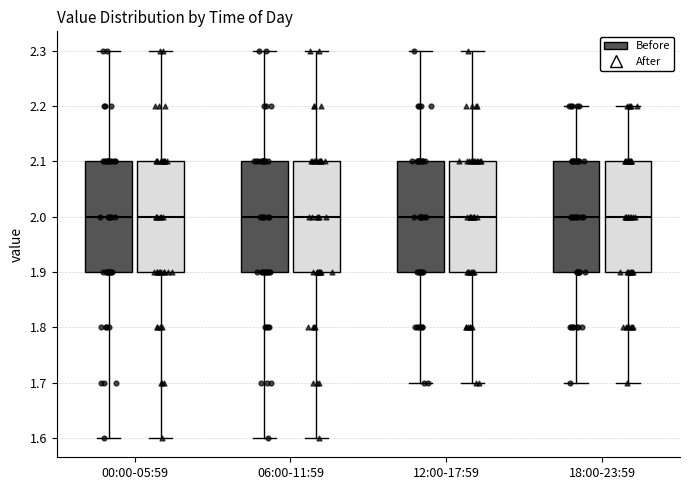

Reading left to right, transcribe this box plot: for each box, give where its median line is, the range the box spans, and where its two whiskers end, as read against the y-axis. The values are not printed on the chart, so give them approximately, as read against the axis.

00:00-05:59 (Before): median 2.0, box 1.9 to 2.1, whiskers 1.6 to 2.3
00:00-05:59 (After): median 2.0, box 1.9 to 2.1, whiskers 1.6 to 2.3
06:00-11:59 (Before): median 2.0, box 1.9 to 2.1, whiskers 1.6 to 2.3
06:00-11:59 (After): median 2.0, box 1.9 to 2.1, whiskers 1.6 to 2.3
12:00-17:59 (Before): median 2.0, box 1.9 to 2.1, whiskers 1.7 to 2.3
12:00-17:59 (After): median 2.0, box 1.9 to 2.1, whiskers 1.7 to 2.3
18:00-23:59 (Before): median 2.0, box 1.9 to 2.1, whiskers 1.7 to 2.2
18:00-23:59 (After): median 2.0, box 1.9 to 2.1, whiskers 1.7 to 2.2